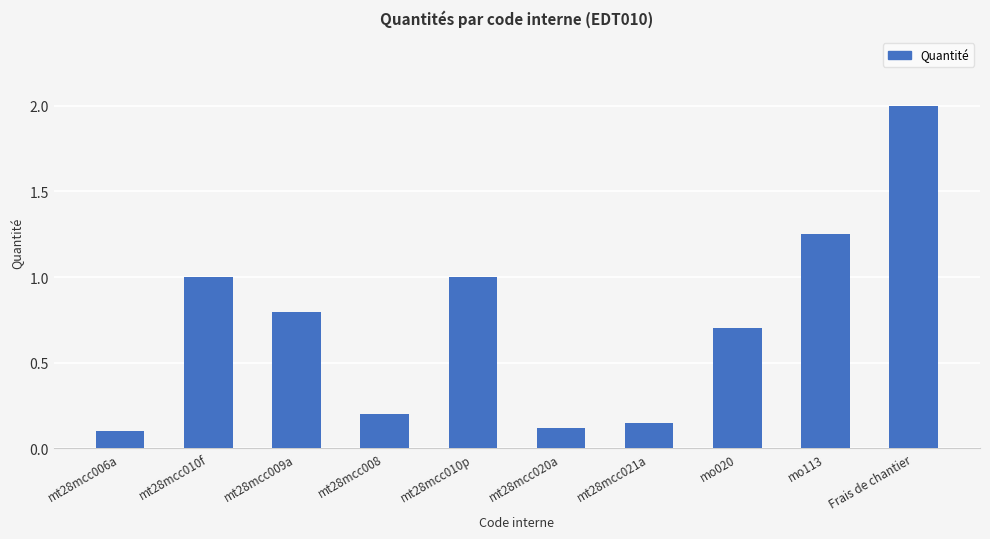

What position from the right is mo113?

2